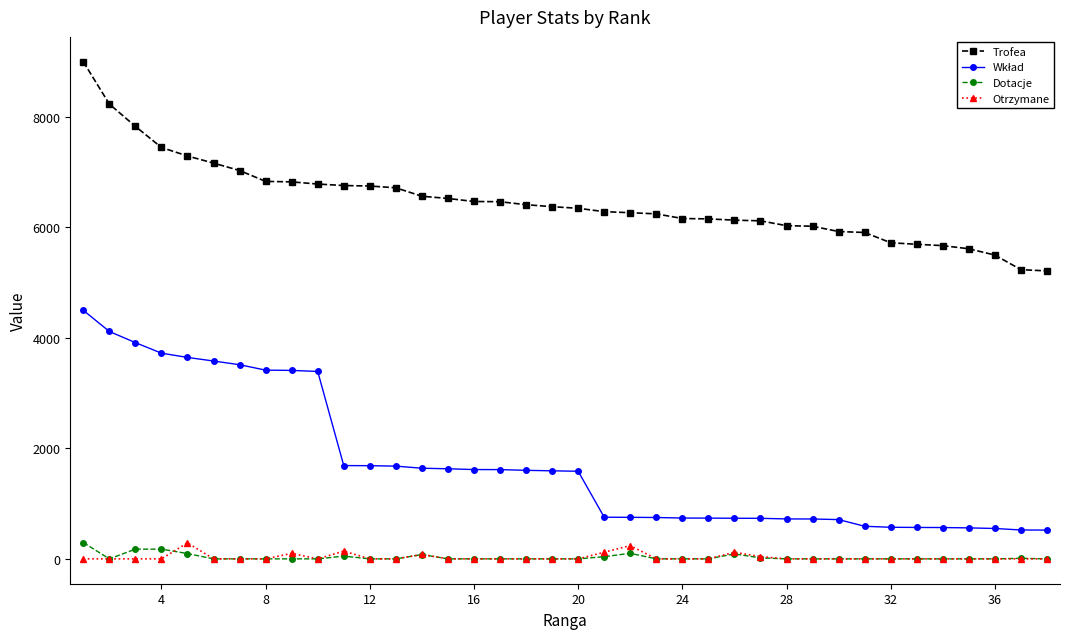

Which series has the largest total across all categories?

Trofea